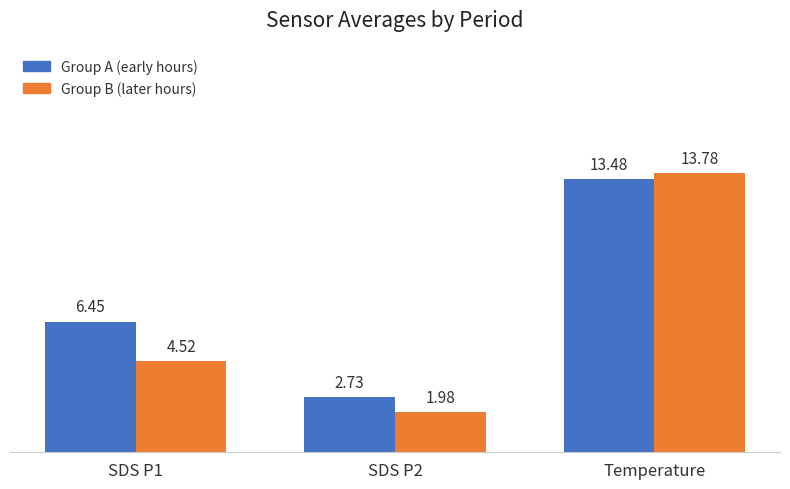

At which category does the chart reach its peak across all series?

Temperature